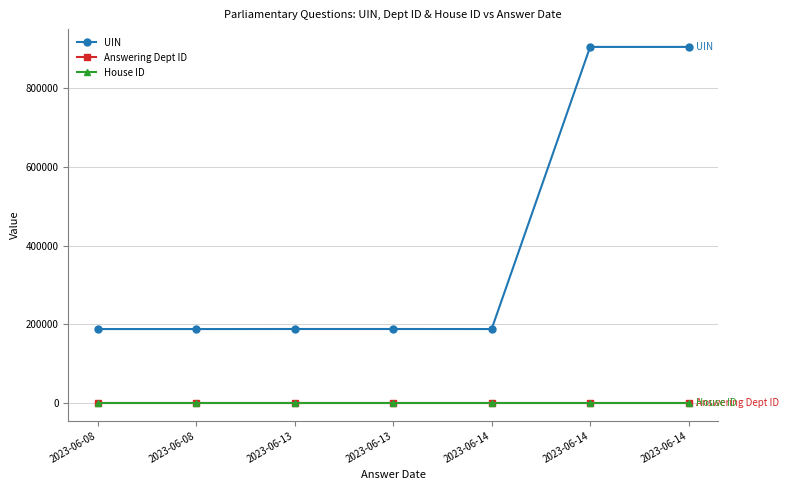

What is the value of the Answering Dept ID point at the 2nd from the left?

27